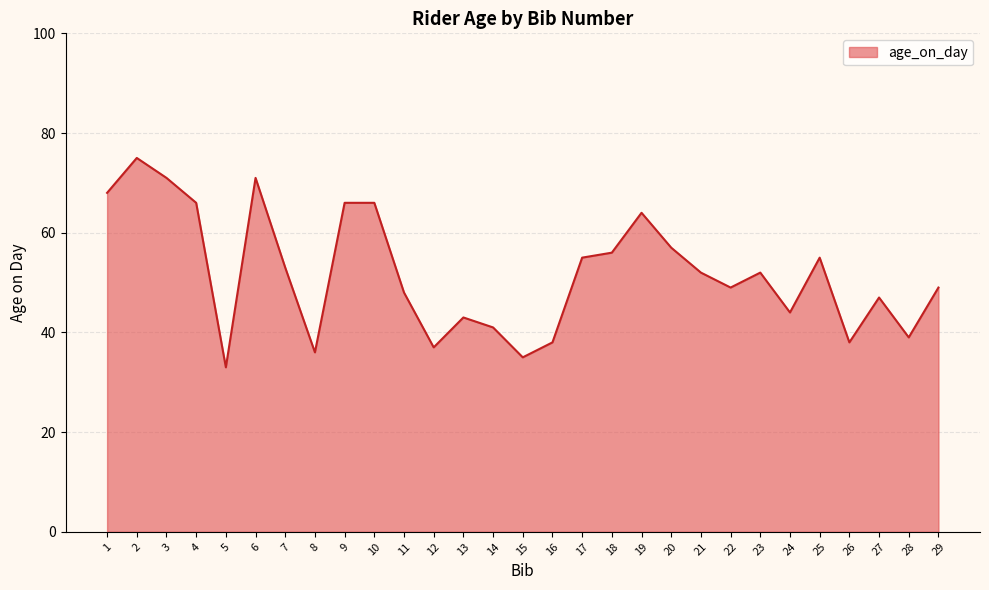

Which category has the highest value across all series?

2